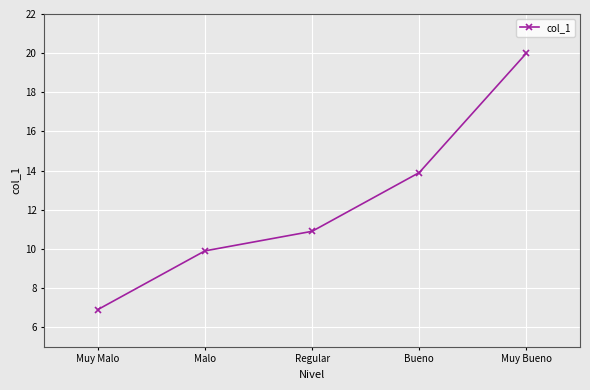

What is the label of the 2nd point from the left?

Malo